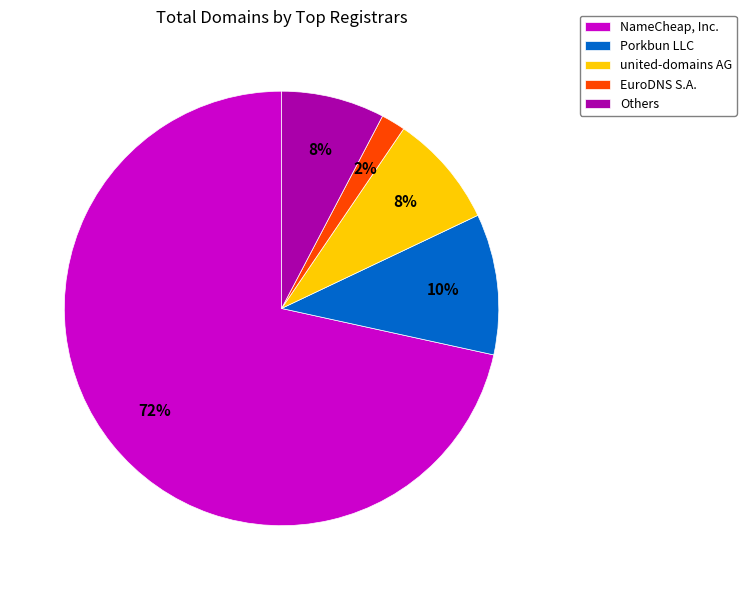

To the nearest percent, what is the average slice percentage?

20%